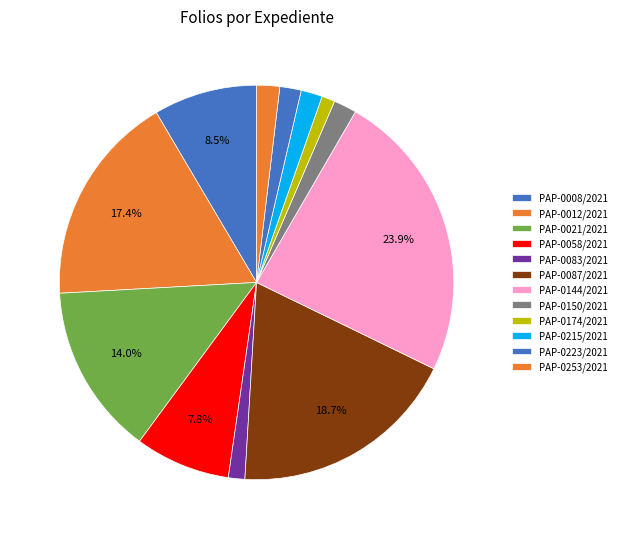

What percentage do PAP-0215/2021 and PAP-0174/2021 together represent?

2.8%